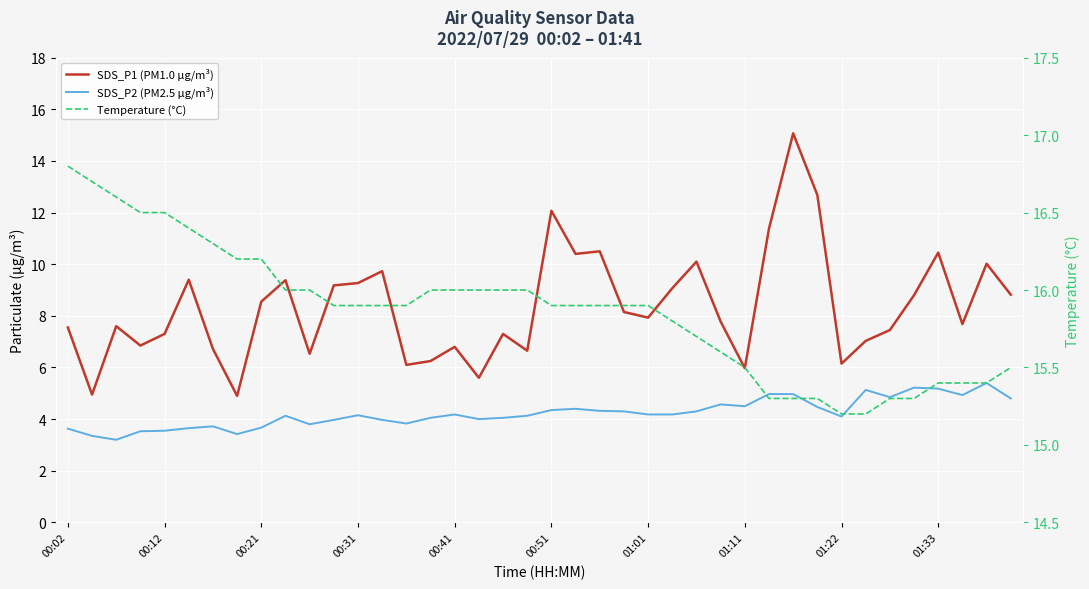

What is the greatest value displayed?

16.8